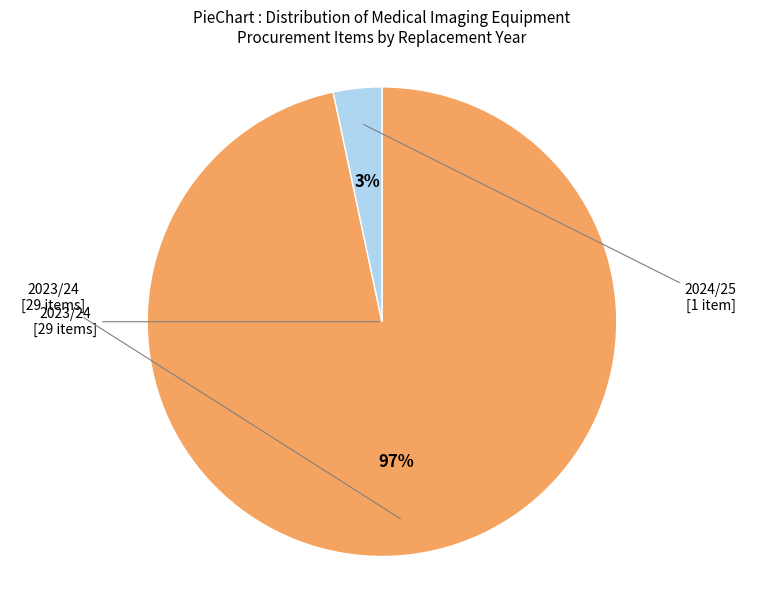

To the nearest percent, what is the average slice percentage?

50%